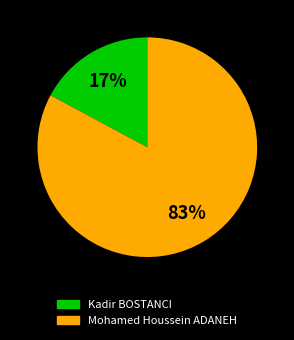

What is the majority slice?

Mohamed Houssein ADANEH